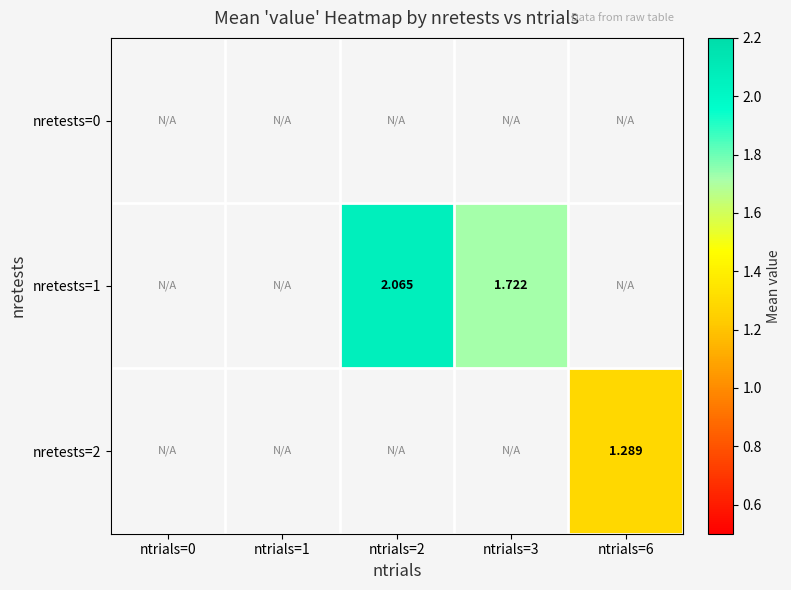

How many values in nretests=1 are above zero?

2